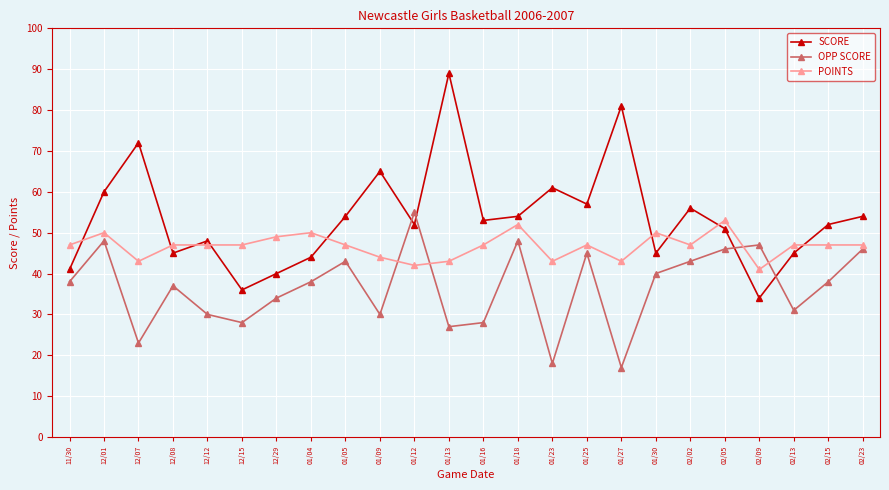

What is the label of the 1st point from the left?

11/30